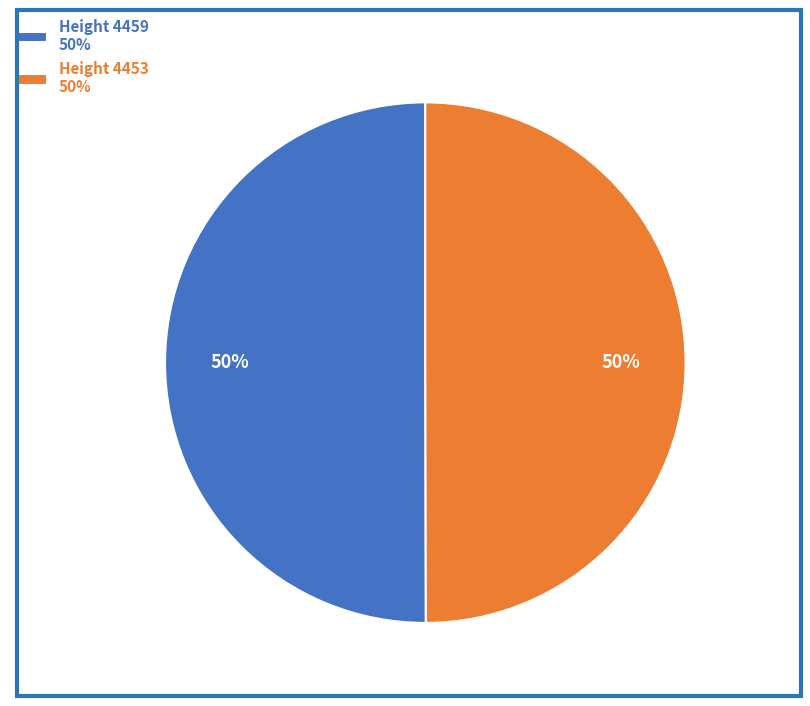

Combined, do Height 4453 and Height 4459 account for over 50%?

Yes